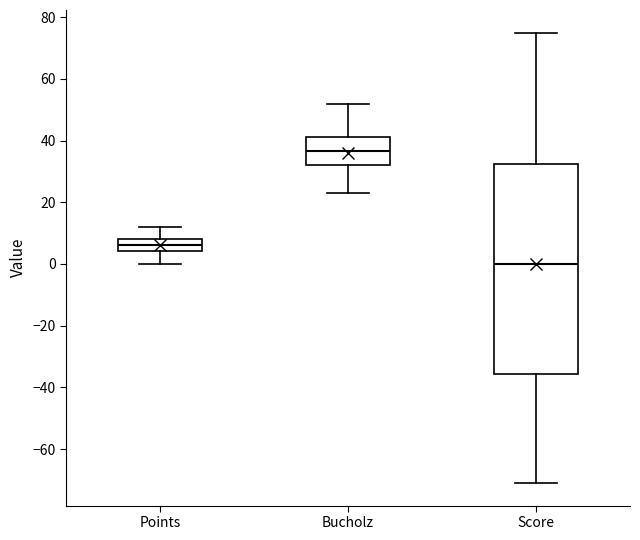

Reading left to right, transcribe this box plot: for each box, give where its median line is, the range the box spans, and where its two whiskers end, as read against the y-axis. The values are not printed on the chart, so give them approximately, as read against the axis.

Points: median 6, box 4 to 8, whiskers 0 to 12
Bucholz: median 36, box 32 to 42, whiskers 24 to 52
Score: median 0, box -36 to 32, whiskers -70 to 76